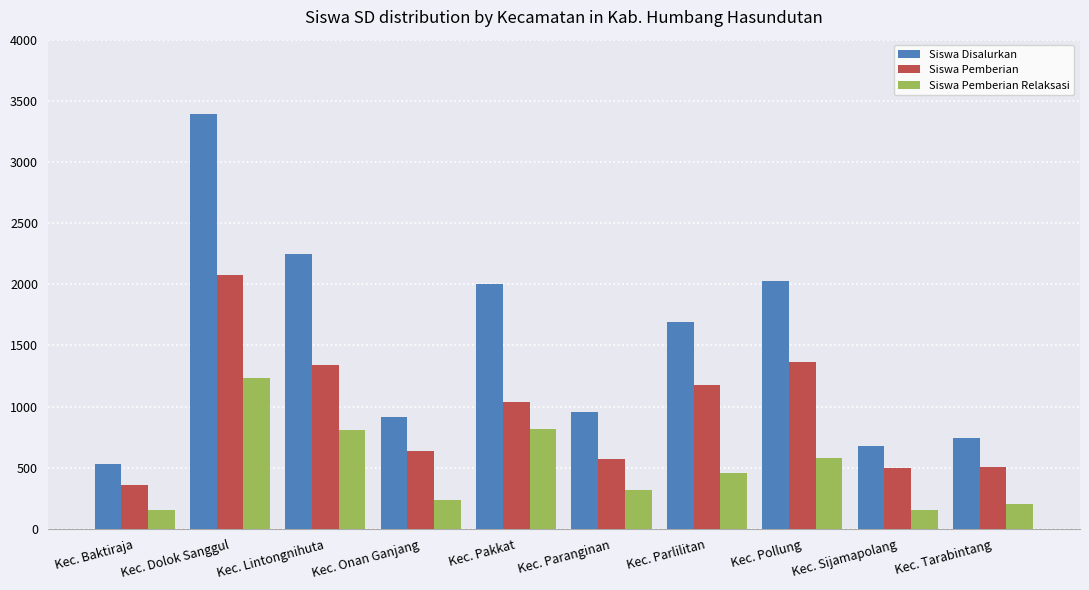

Is it true that Siswa Disalurkan equals 272 at Kec. Onan Ganjang?

False